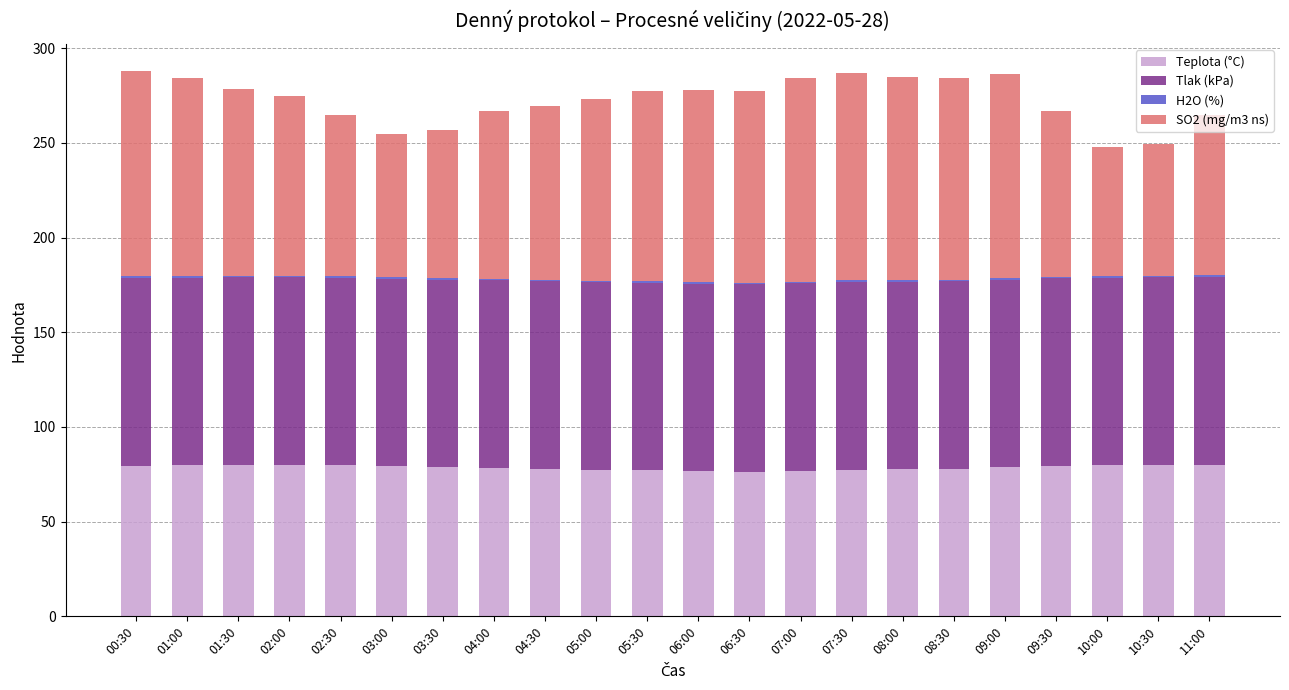

True or false: Teplota (°C) has a value of 130.3 at 01:00.

False